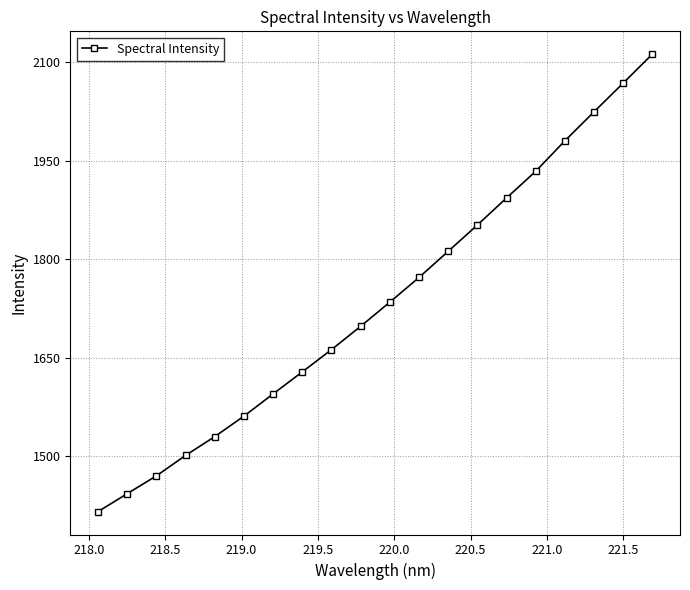

What is the smallest value displayed?

1415.4